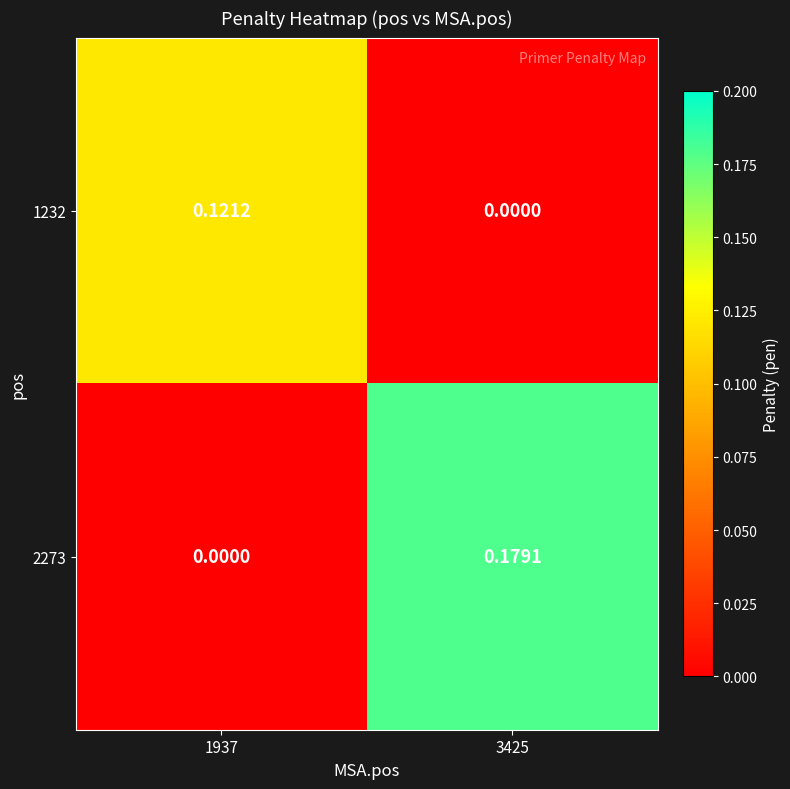

How many values in the 1232 series exceed 0?

1